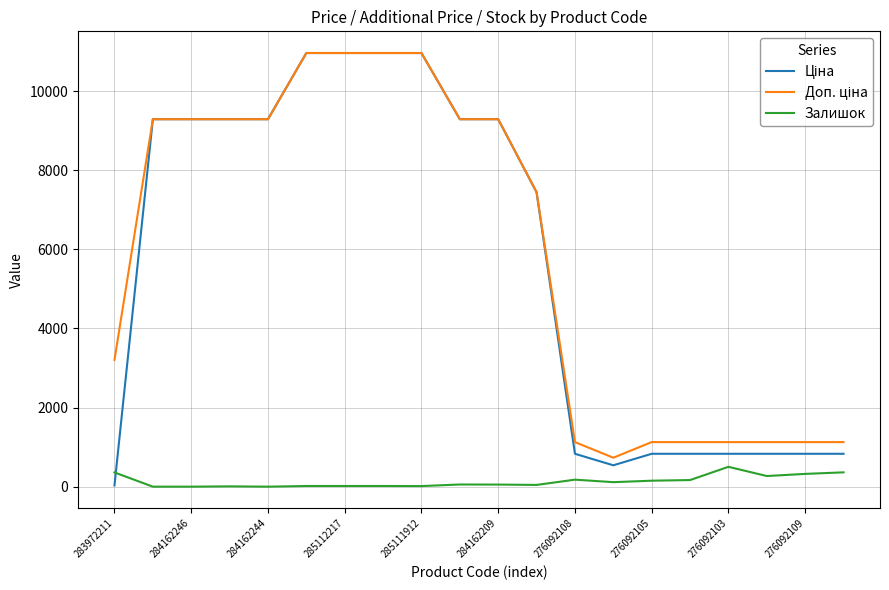

What is the highest value of the Залишок series?

502.0